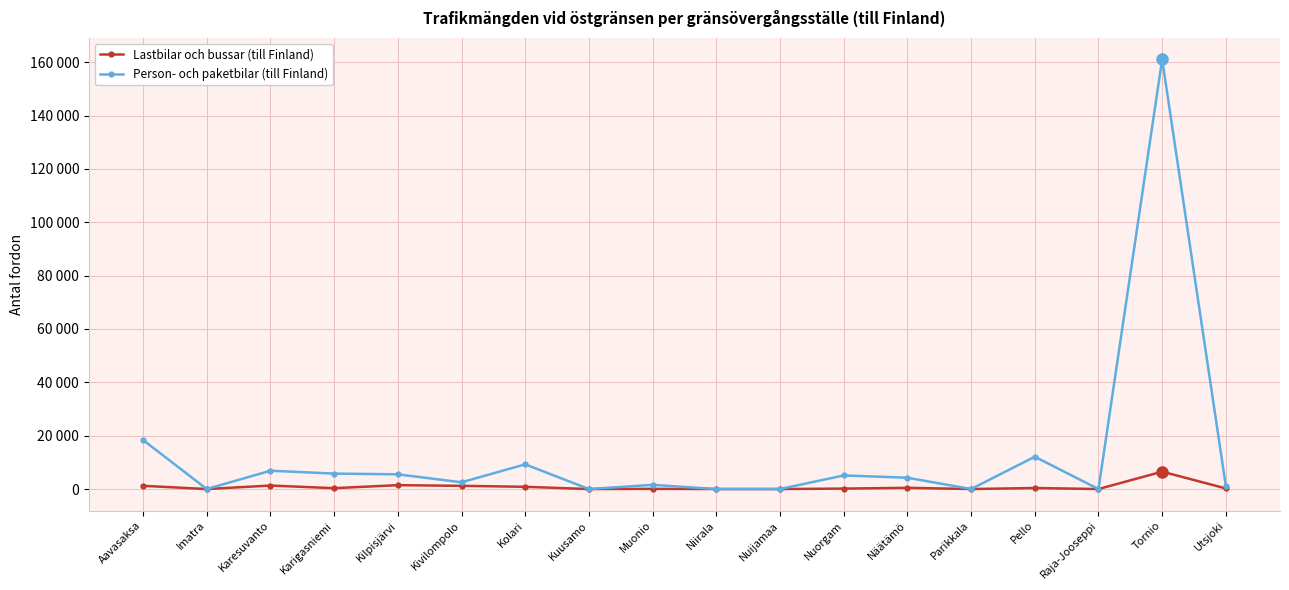

Does the chart have visible grid lines?

Yes